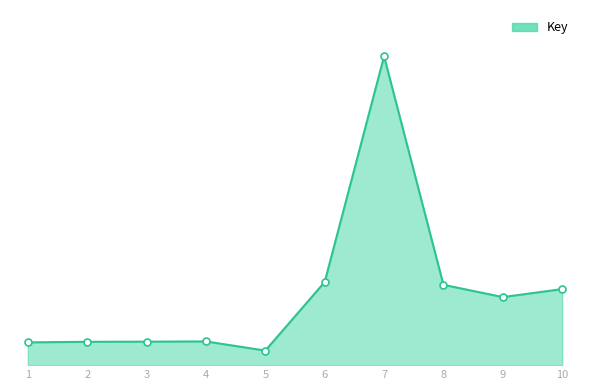

Does the chart have visible grid lines?

No